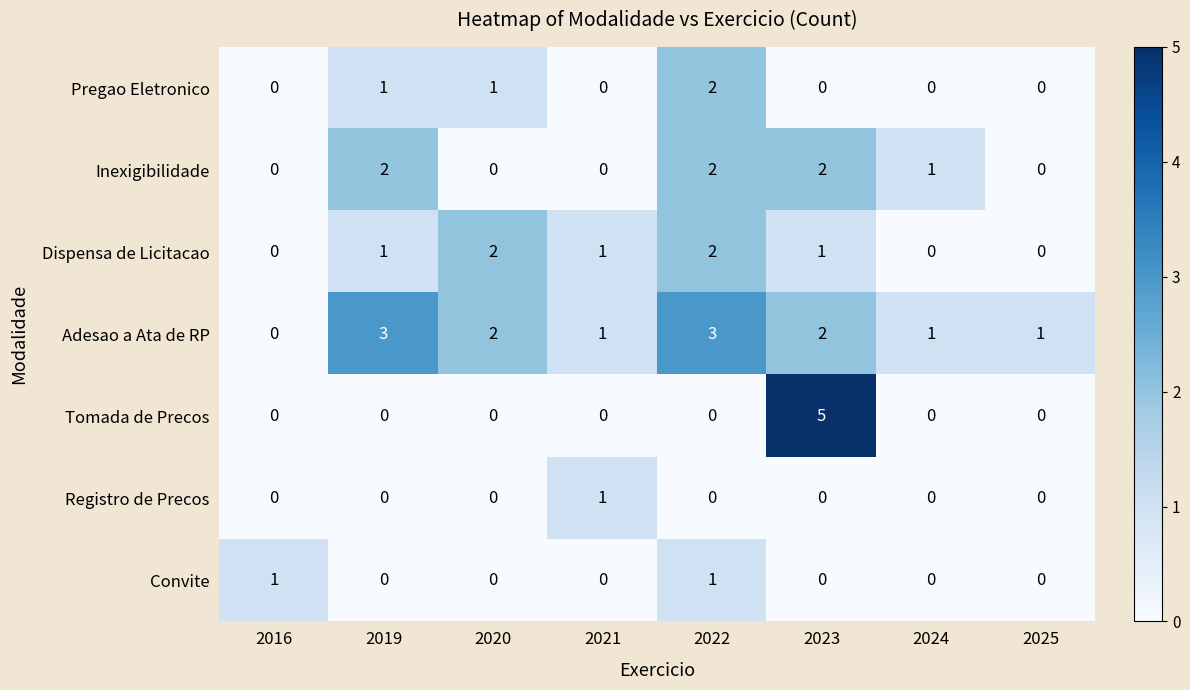

The value of Registro de Precos at 2020 is 0. True or false?

True